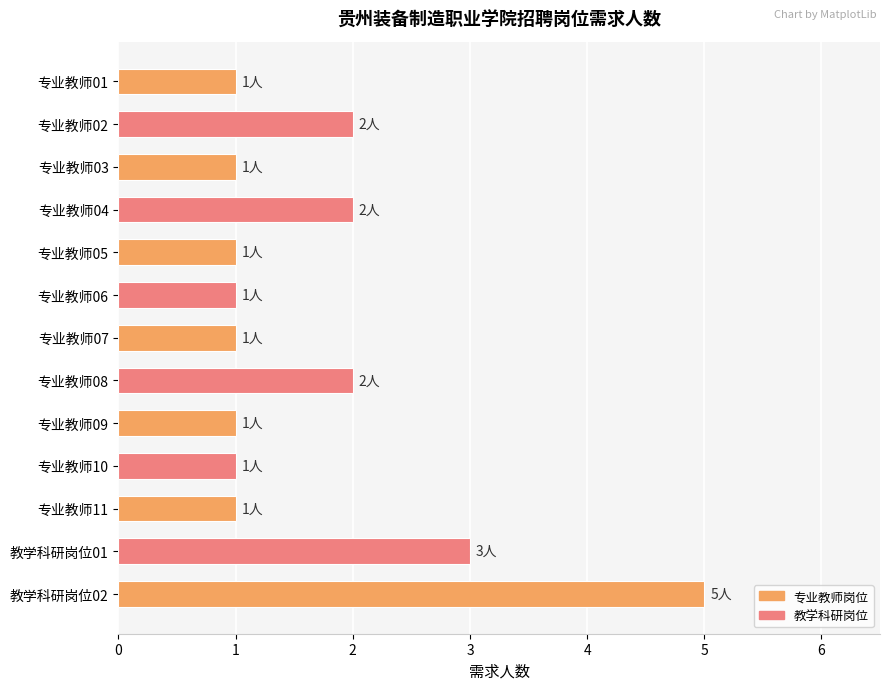

Reading top to bottom, extract all data points from this chart.

1	2	1	2	1	1	1	2	1	1	1	3	5